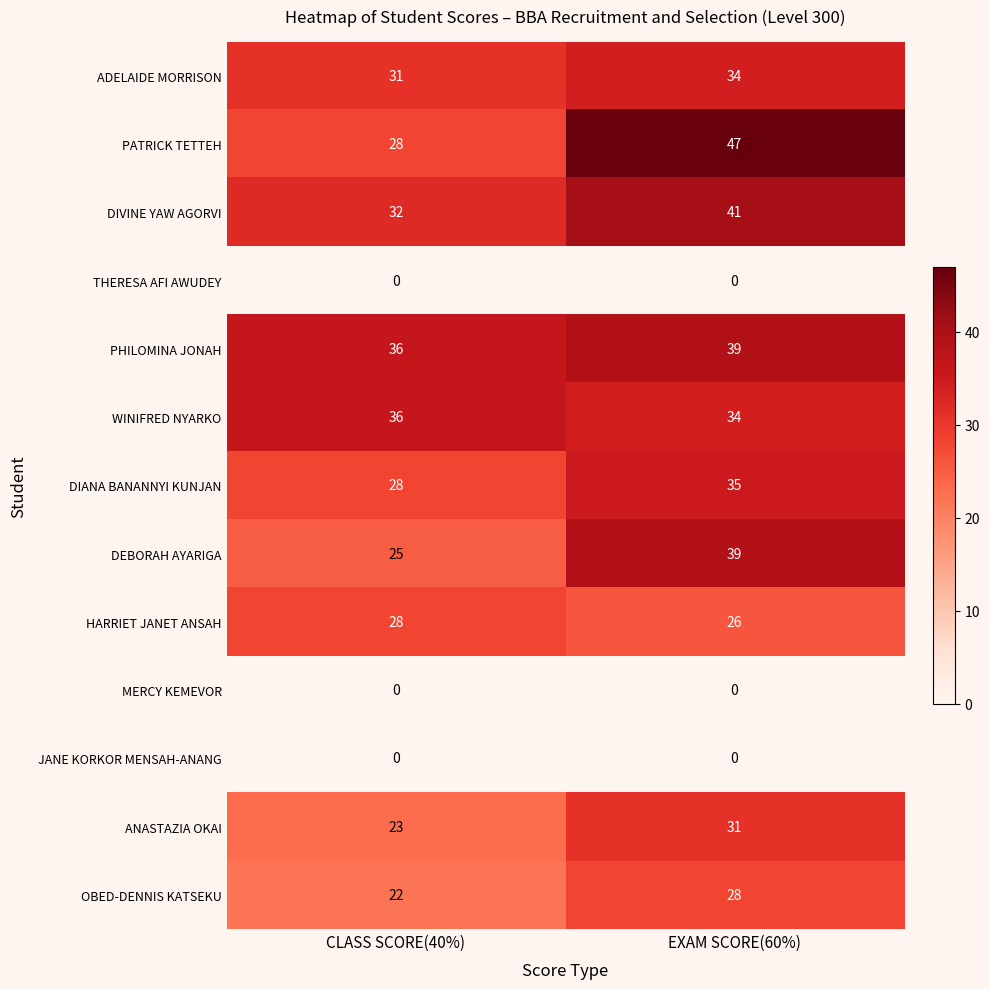

Which series has the largest range (max minus min)?

PATRICK TETTEH